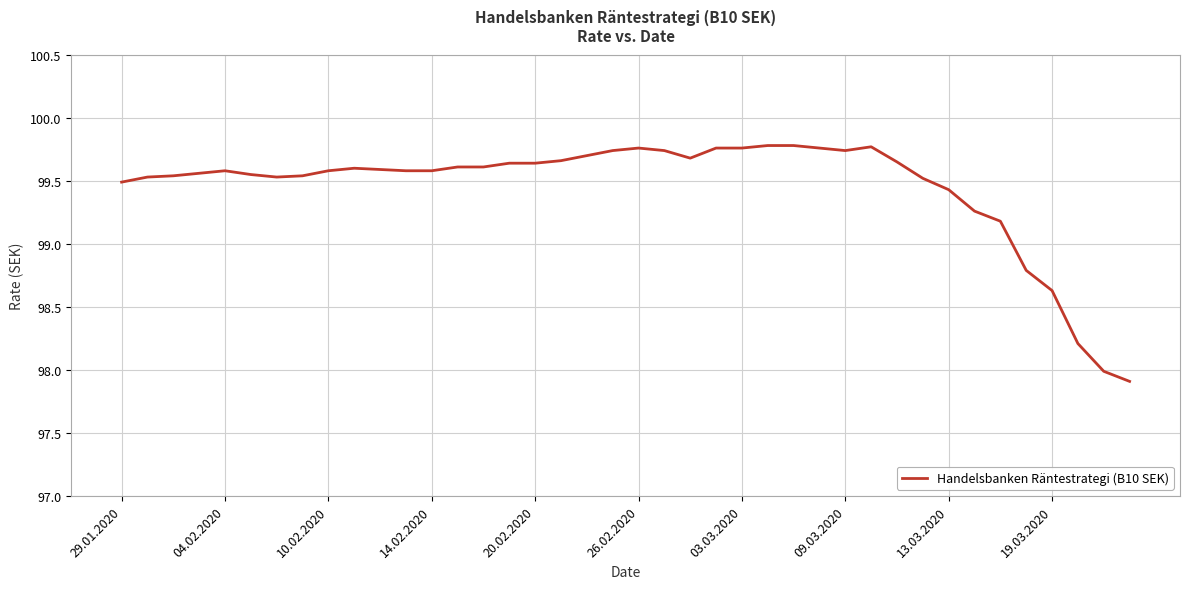

What is the smallest value displayed?

97.9